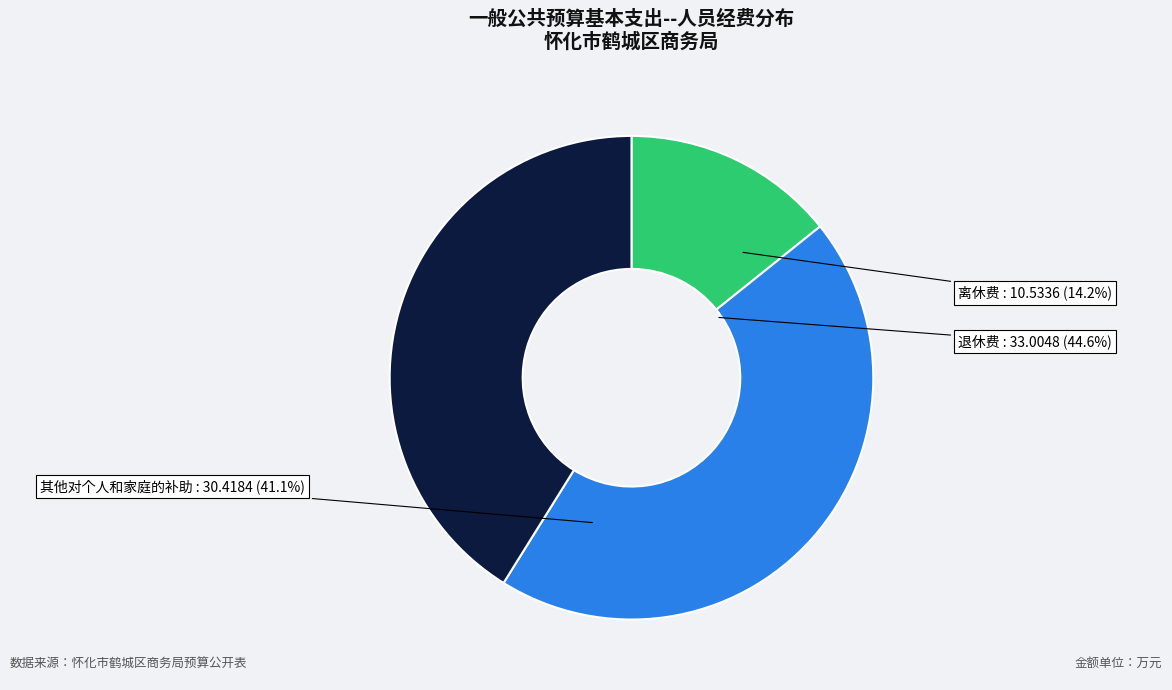

To the nearest percent, what portion does 退休费 represent?

45%